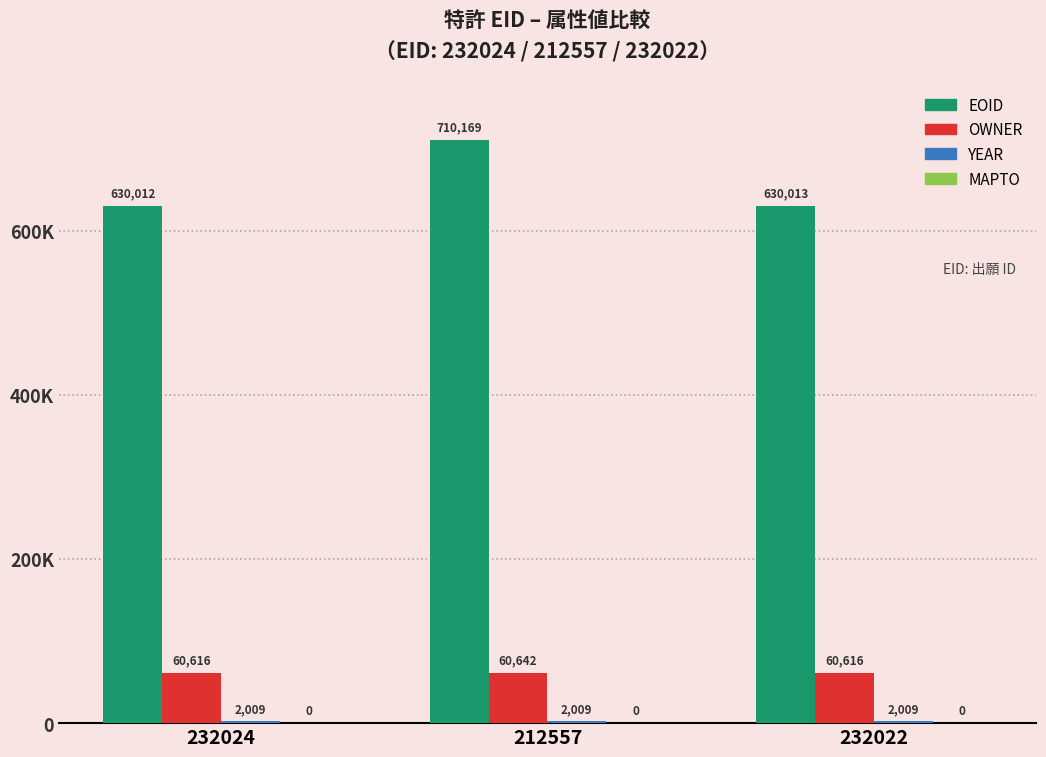

What is the average value of the YEAR series?

2009